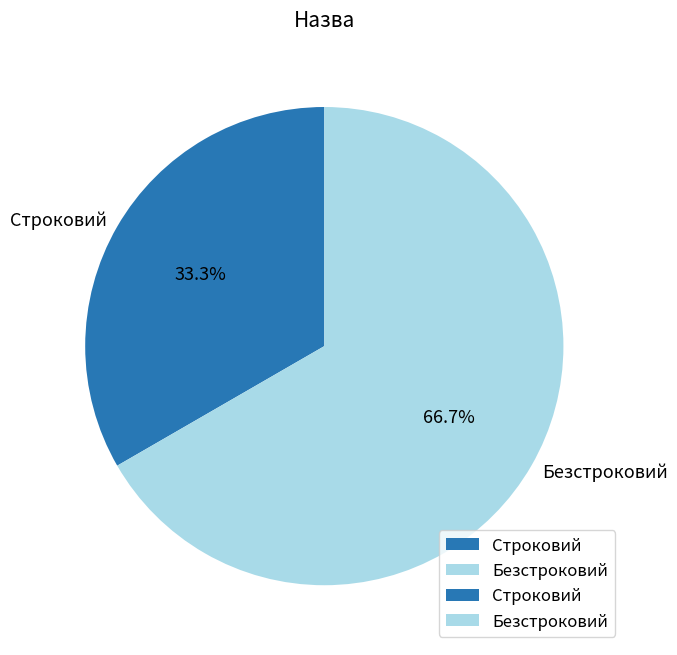

Combined, do Безстроковий and Строковий account for over 50%?

Yes